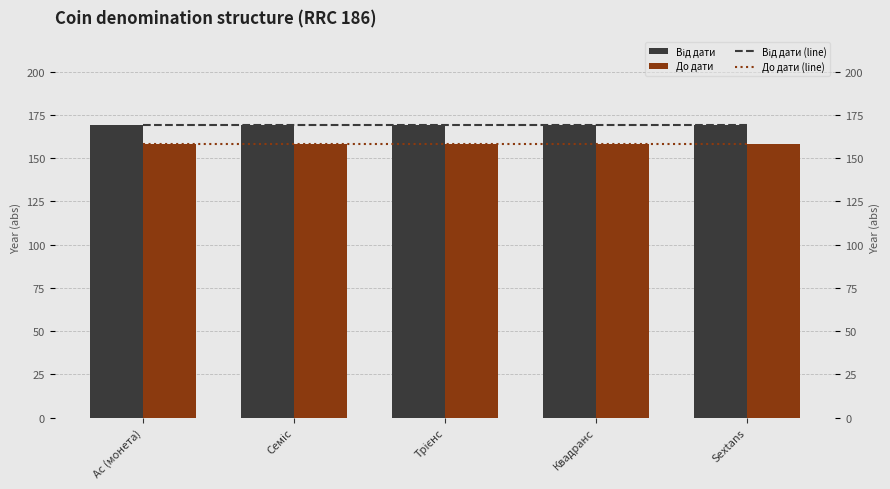

Between Квадранс and Трієнс, which is larger?

Квадранс